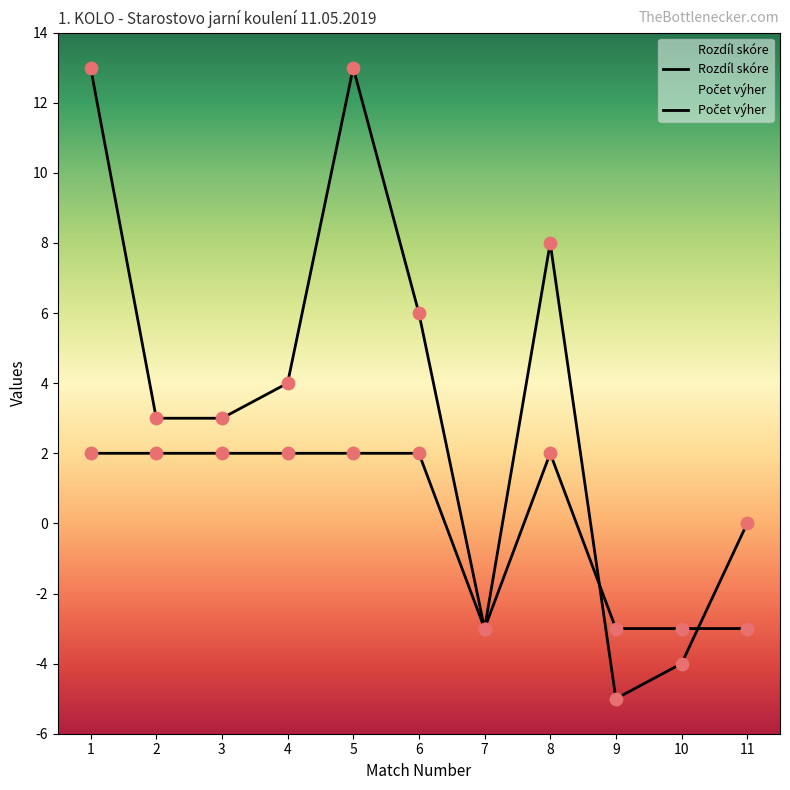

At which category is the sum across all series the highest?

1